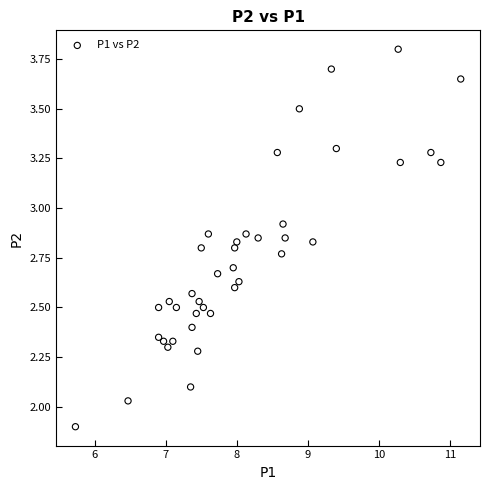

What is the range of X values (max minus min)?

5.4